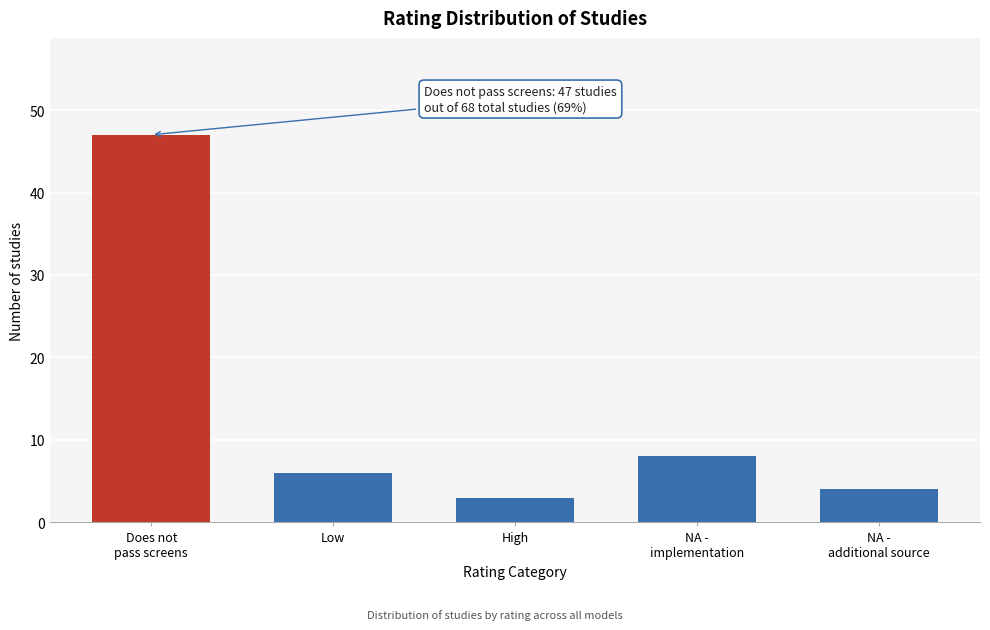

Reading left to right, transcribe all the data shown in this chart.

47	6	3	8	4